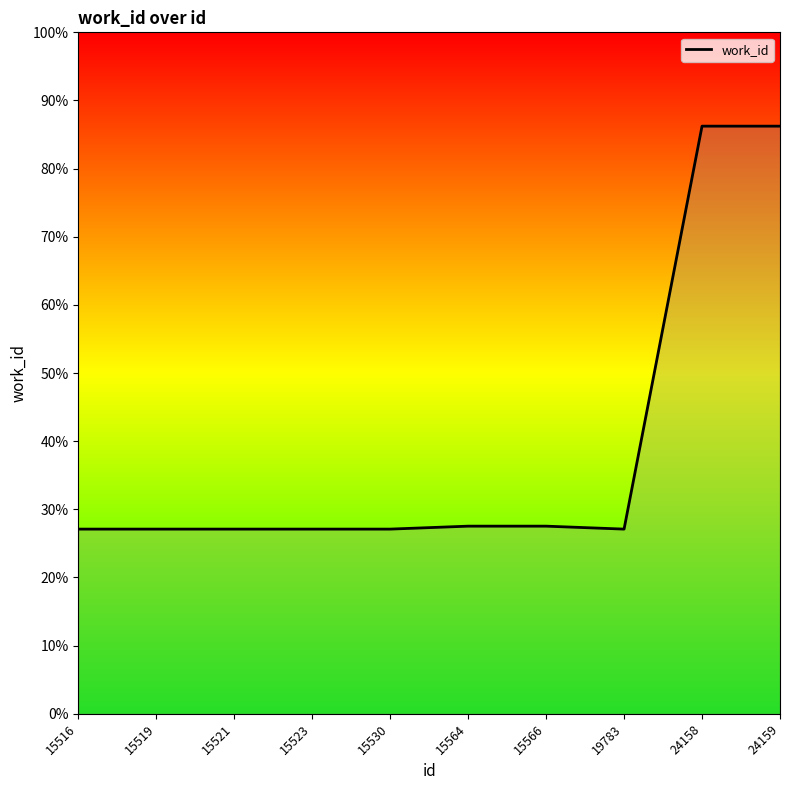

Reading left to right, list all the values displayed in this chart.

27.1	27.1	27.1	27.1	27.1	27.5	27.5	27.1	86.2	86.2